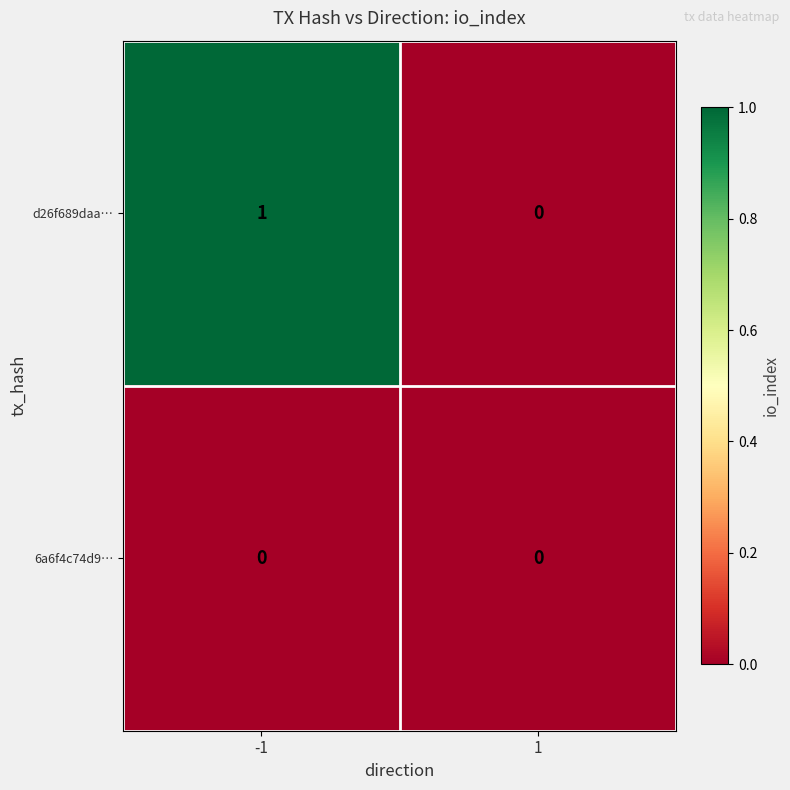

Which series has the largest range (max minus min)?

d26f689daa…